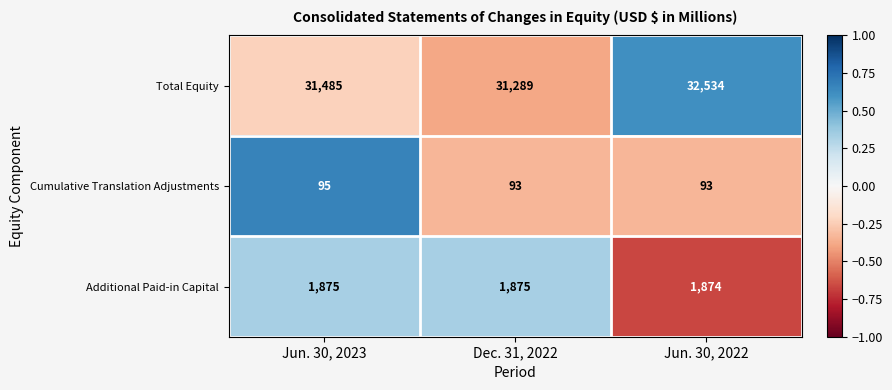

What is the difference between the Total Equity values at Jun. 30, 2023 and Dec. 31, 2022?

196